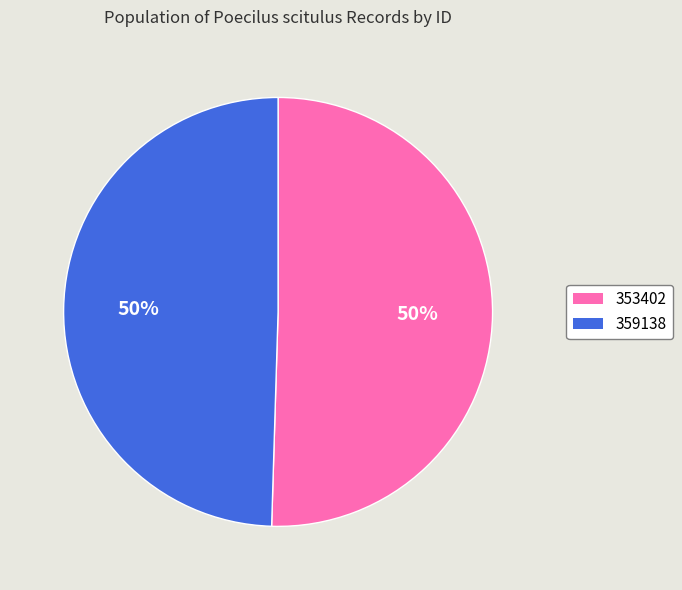

What percentage is the 353402 slice, to the nearest percent?

50%